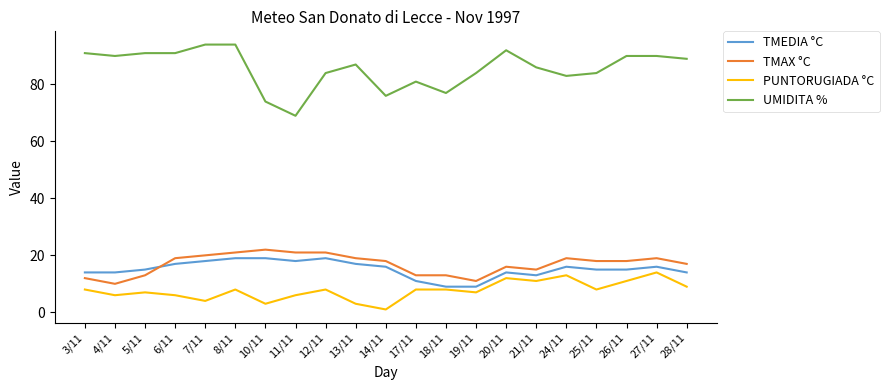

True or false: TMAX °C and PUNTORUGIADA °C cross at least once.

False